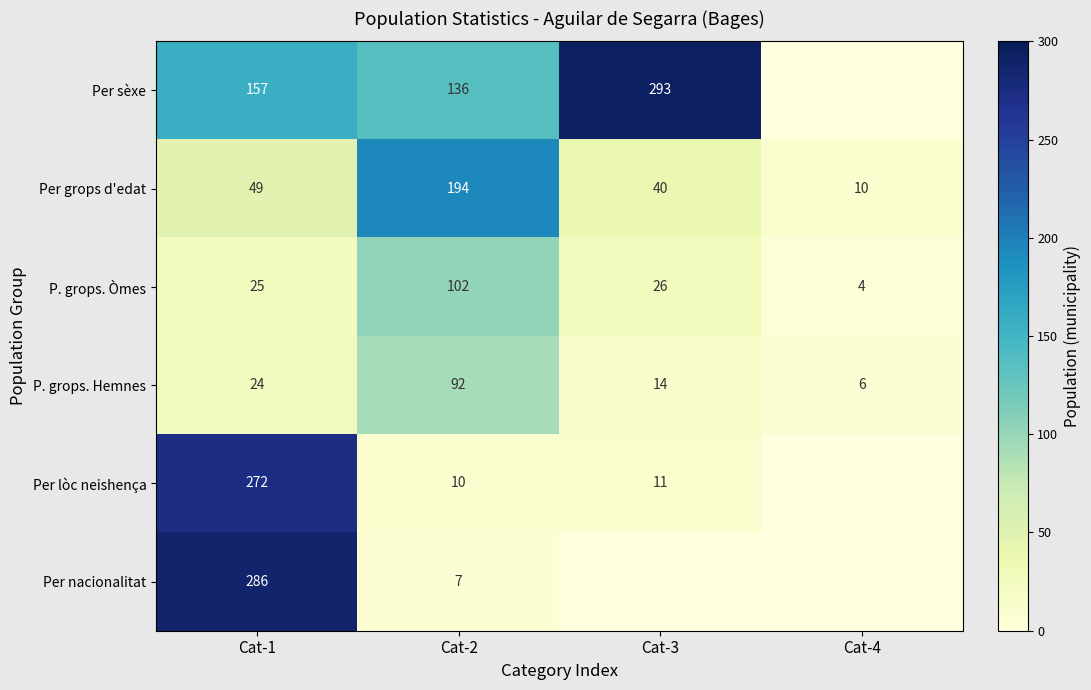

What is the difference between the second highest and minimum values in the P. grops. Òmes series?

22